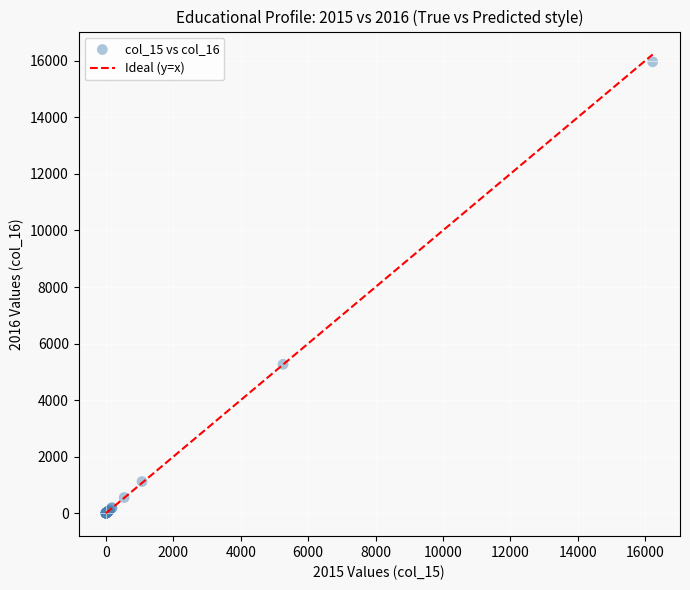

What Y value in the scatter plot is closest to 7981?

5267